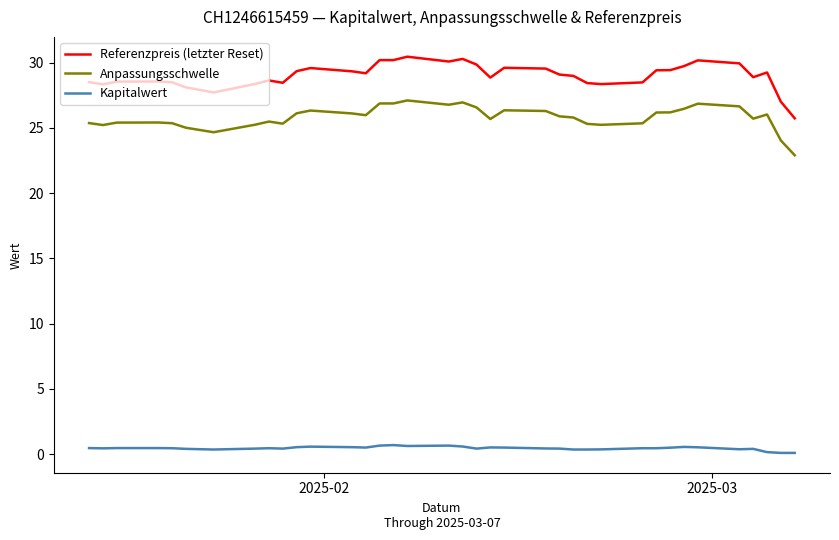

What is the maximum value shown in the chart?

30.5